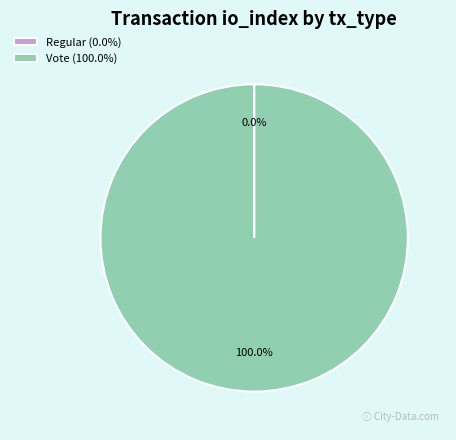

Is Vote (100.0%) the majority of the pie?

Yes